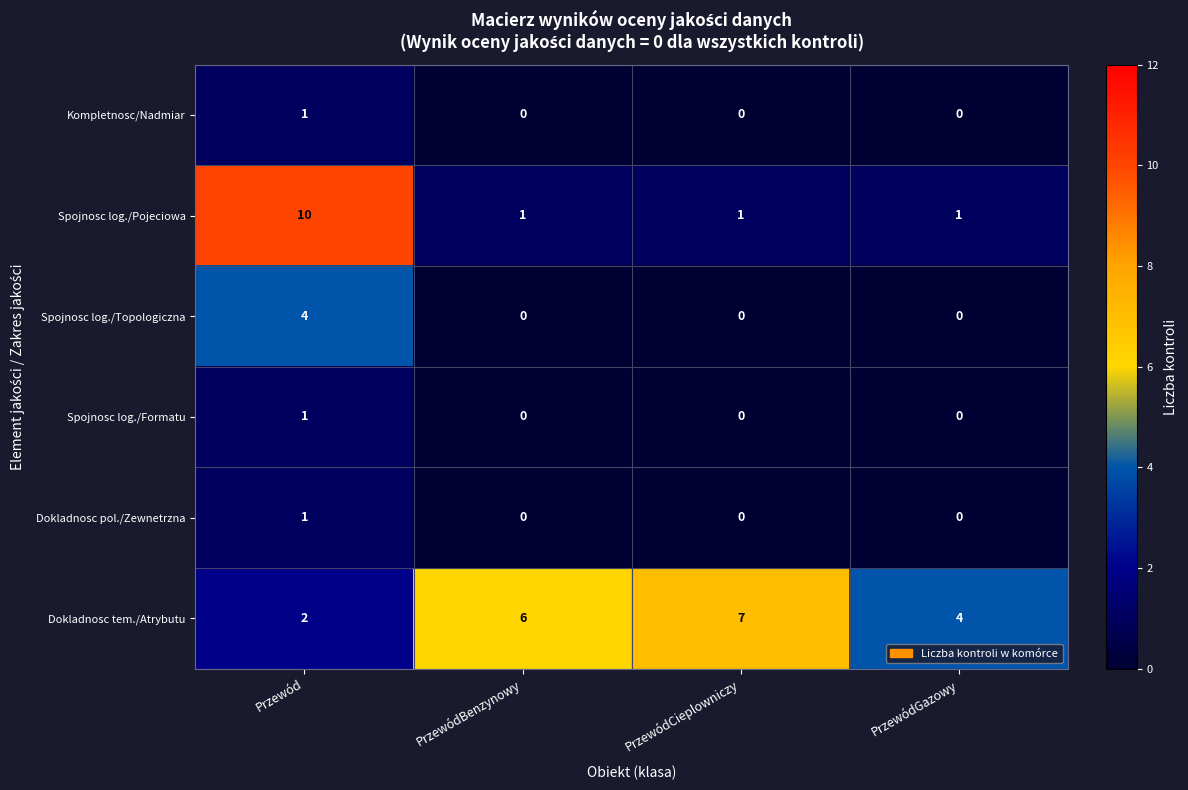

Reading right to left, transcribe all the data shown in this chart.

Kompletnosc/Nadmiar: 0	0	0	1
Spojnosc log./Pojeciowa: 1	1	1	10
Spojnosc log./Topologiczna: 0	0	0	4
Spojnosc log./Formatu: 0	0	0	1
Dokladnosc pol./Zewnetrzna: 0	0	0	1
Dokladnosc tem./Atrybutu: 4	7	6	2